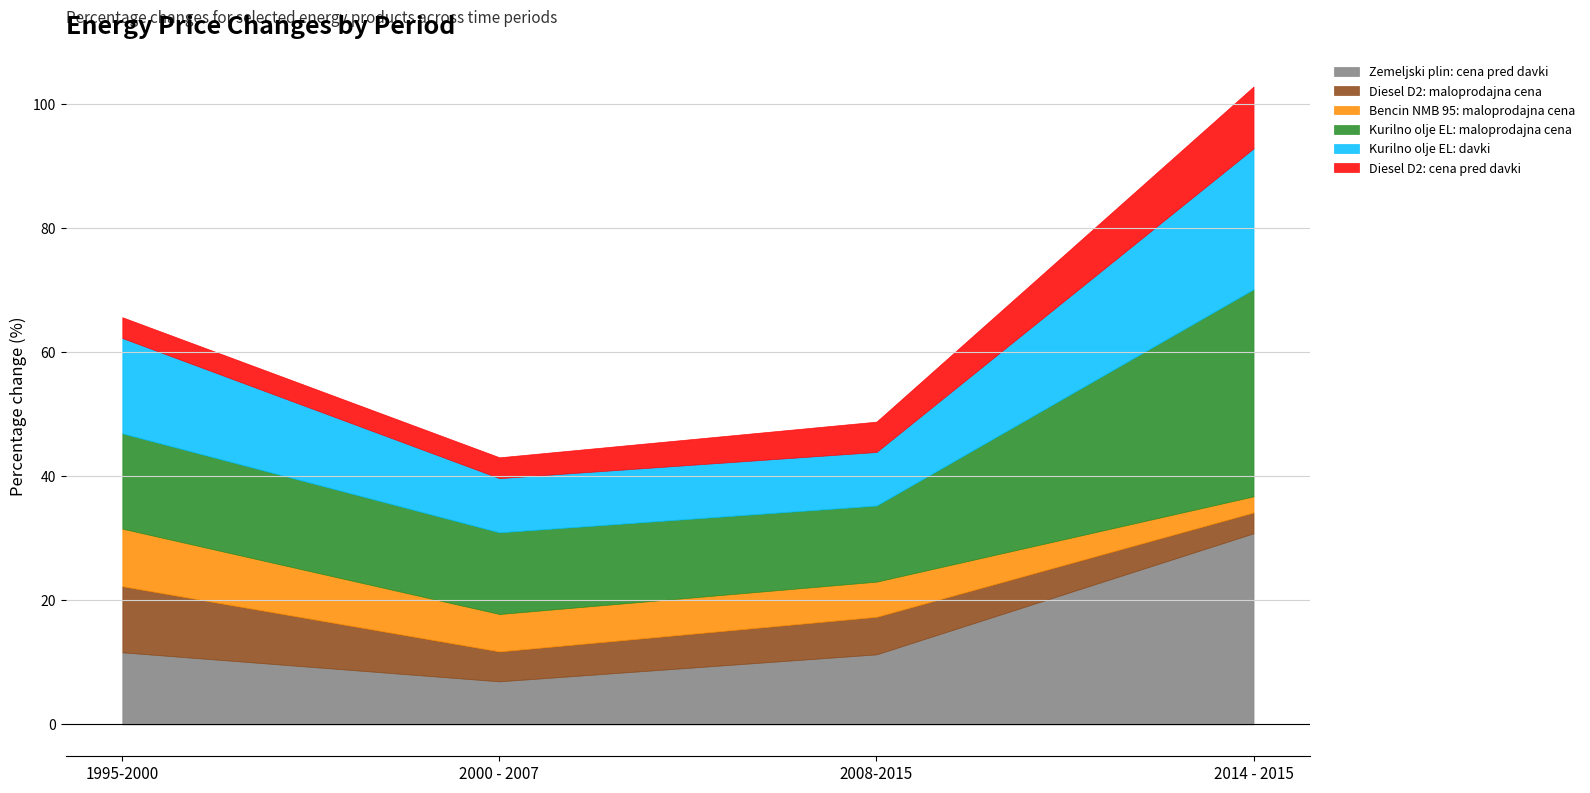

Does the chart have visible grid lines?

Yes